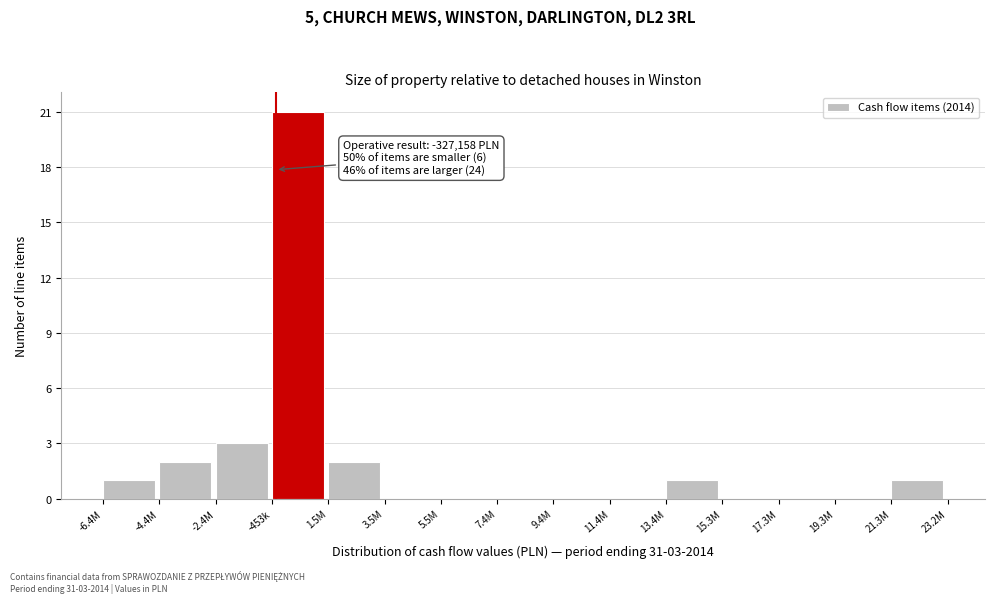

Reading left to right, list all the values displayed in this chart.

-6.4M=1	-4.4M=2	-2.4M=3	-453k=21	1.5M=2	3.5M=0	5.5M=0	7.4M=0	9.4M=0	11.4M=0	13.4M=1	15.3M=0	17.3M=0	19.3M=0	21.3M=1